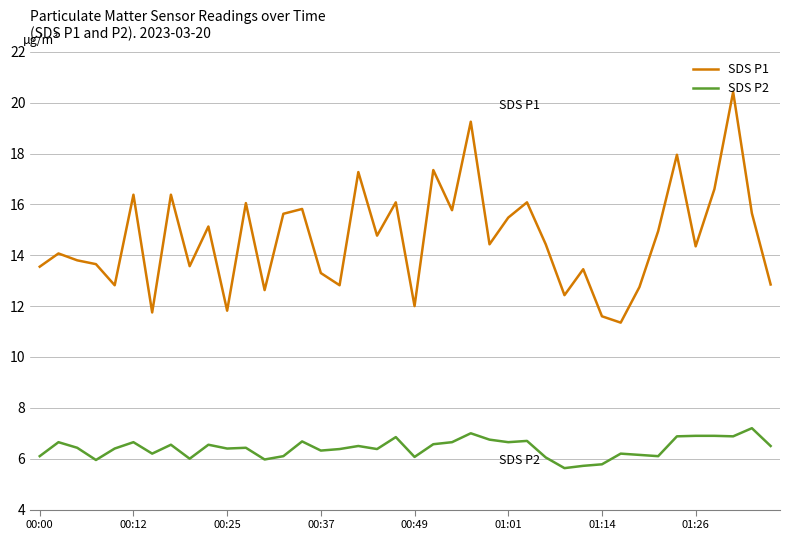

Which series has the widest spread of values?

SDS P1